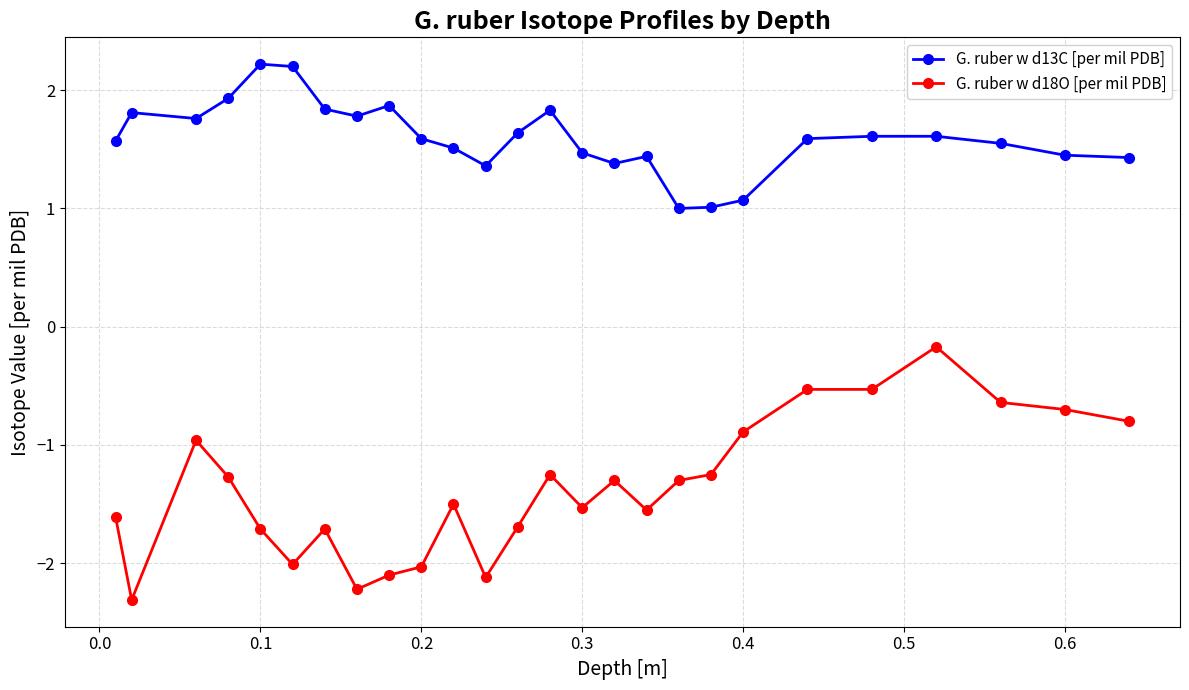

What is the greatest value displayed?

2.2